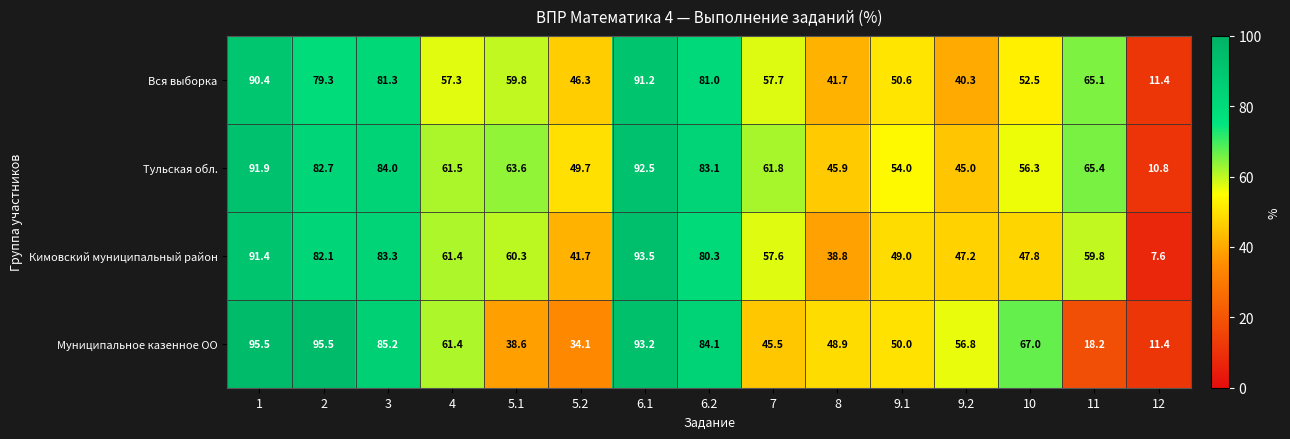

What is the spread (max minus min) of values at 9.2?

16.5